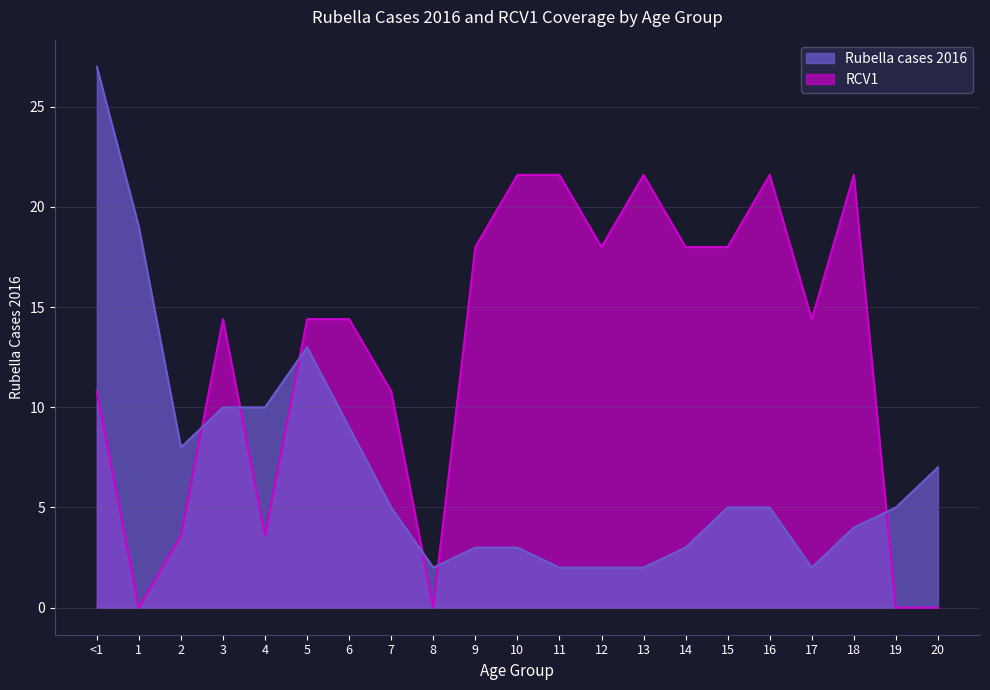

Does the chart display data point markers on the line(s)?

No